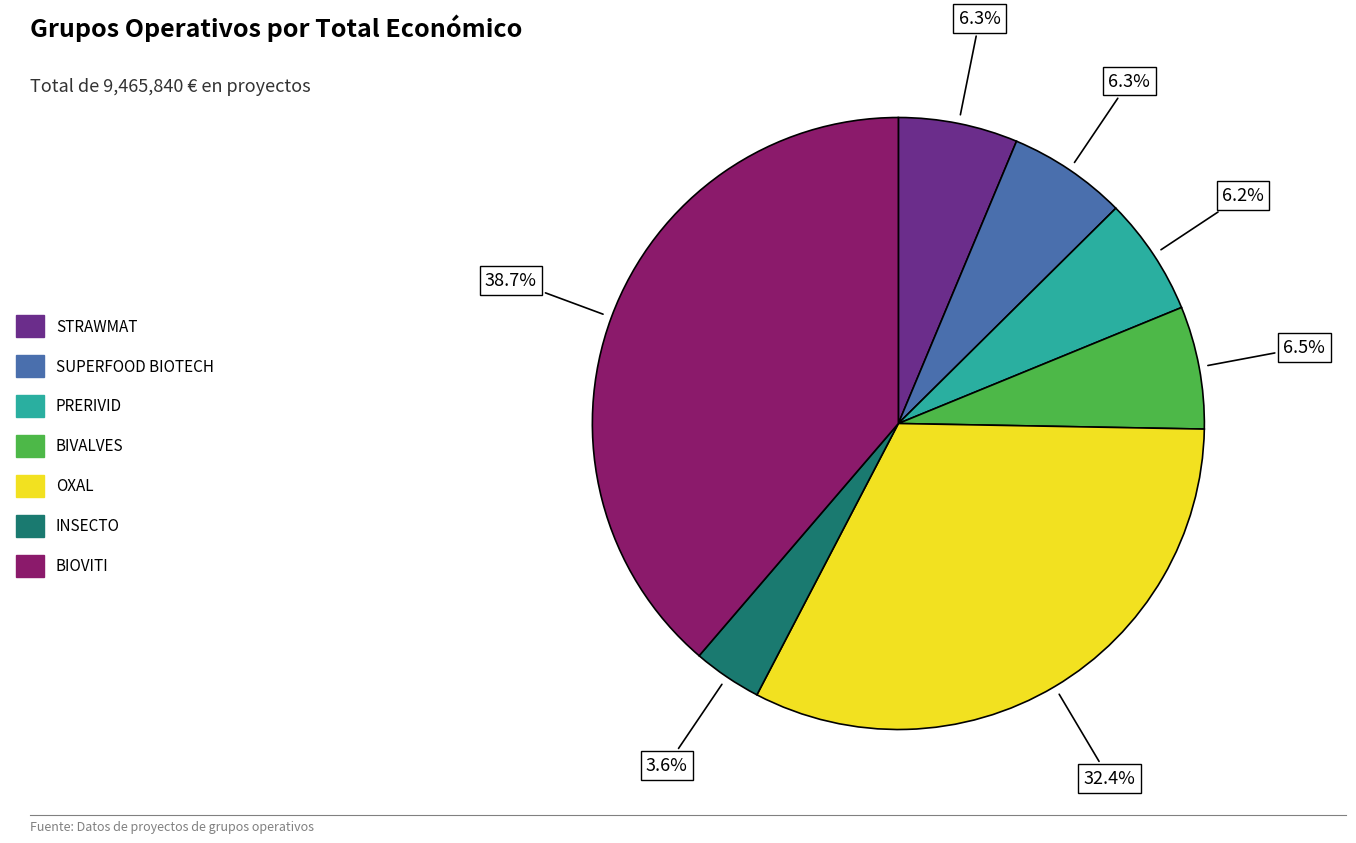

To the nearest percent, what is the difference between the largest and smallest slice percentages?

35%